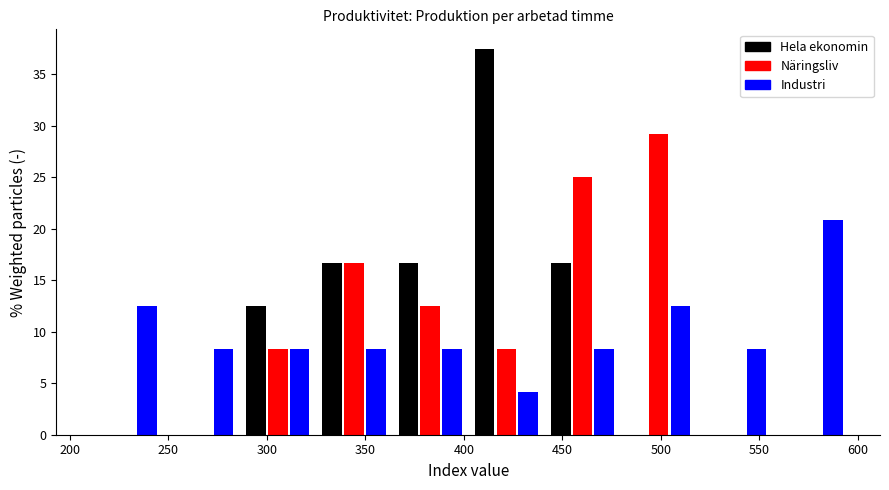

Reading left to right, transcribe this chart: for each range on the x-axis, give the height of each series' bar. Neither the bar edges nor the heights are printed on the chart, so give them approximately, as read against the axes.

210 to 250: Hela ekonomin=0	Näringsliv=0	Industri=12.5
250 to 285: Hela ekonomin=0	Näringsliv=0	Industri=8.5
285 to 325: Hela ekonomin=12.5	Näringsliv=8.5	Industri=8.5
325 to 365: Hela ekonomin=16.5	Näringsliv=16.5	Industri=8.5
365 to 400: Hela ekonomin=16.5	Näringsliv=12.5	Industri=8.5
400 to 440: Hela ekonomin=37.5	Näringsliv=8.5	Industri=4.0
440 to 480: Hela ekonomin=16.5	Näringsliv=25.0	Industri=8.5
480 to 520: Hela ekonomin=0	Näringsliv=29.0	Industri=12.5
520 to 555: Hela ekonomin=0	Näringsliv=0	Industri=8.5
555 to 595: Hela ekonomin=0	Näringsliv=0	Industri=21.0